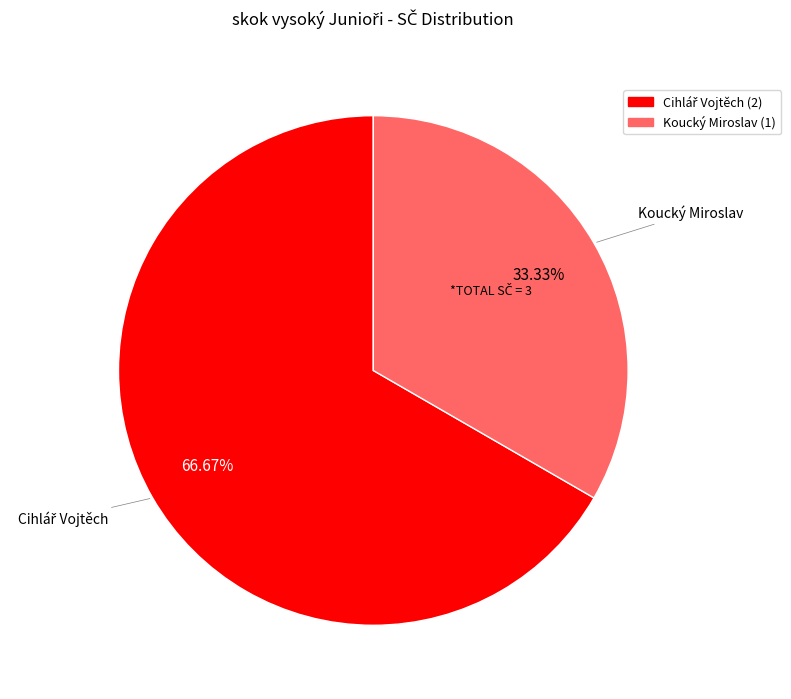

To the nearest percent, what portion does Koucký Miroslav represent?

33%